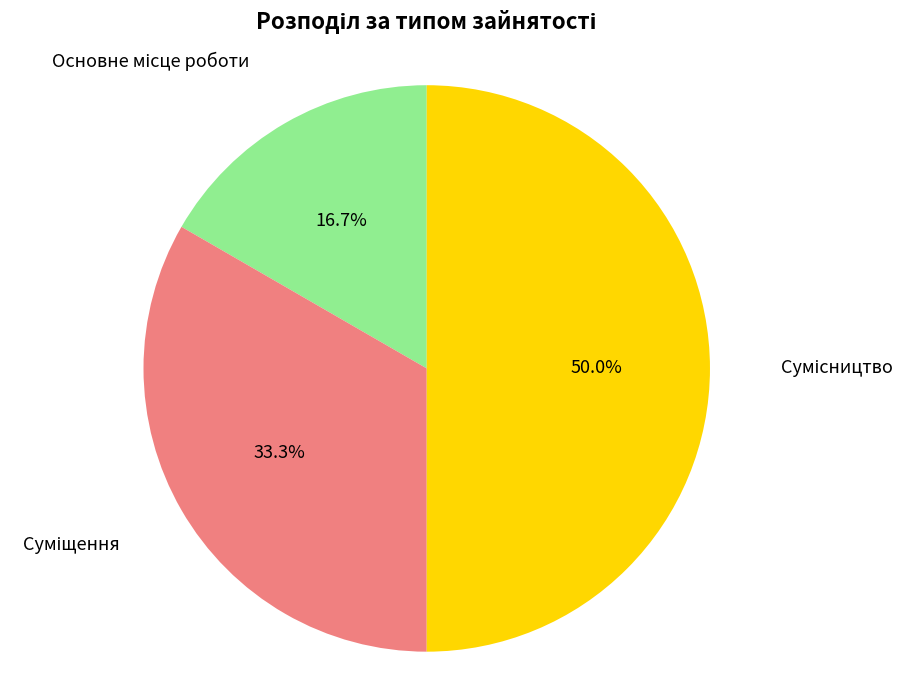

How many segments does this pie chart have?

3